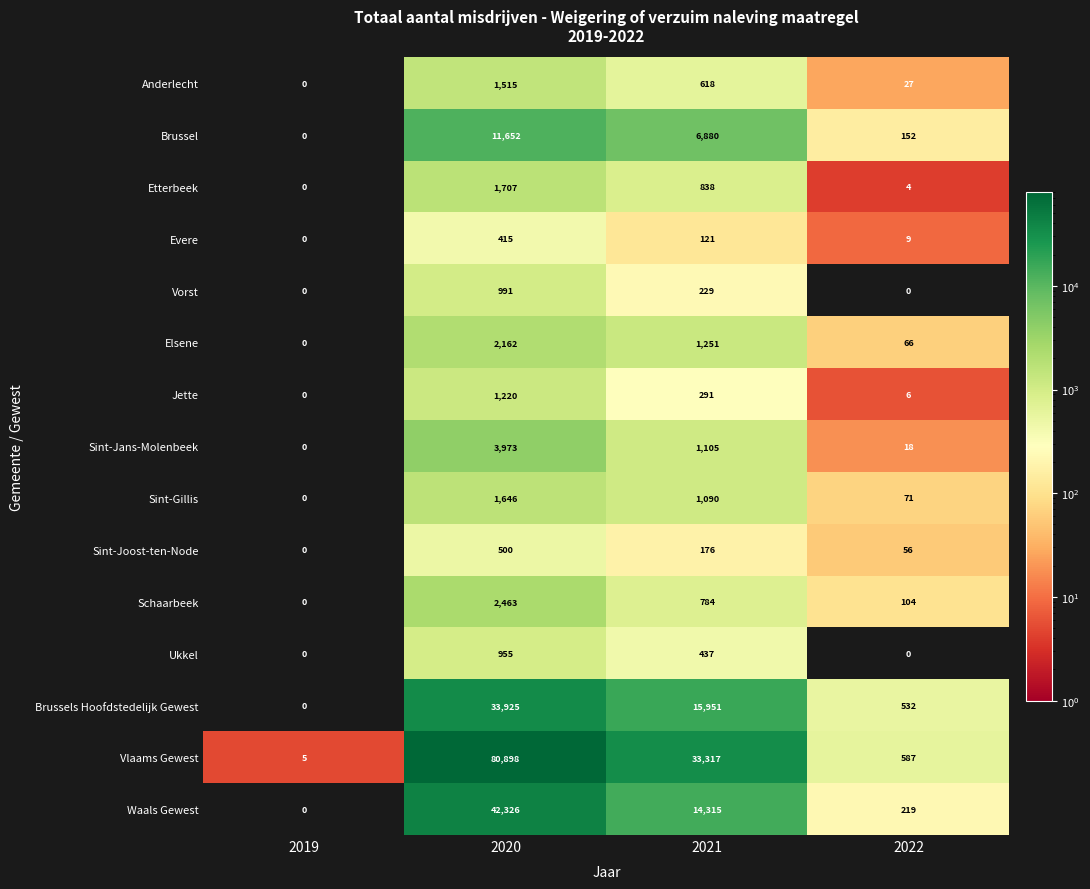

At how many categories does at least one series exceed 61660?

1